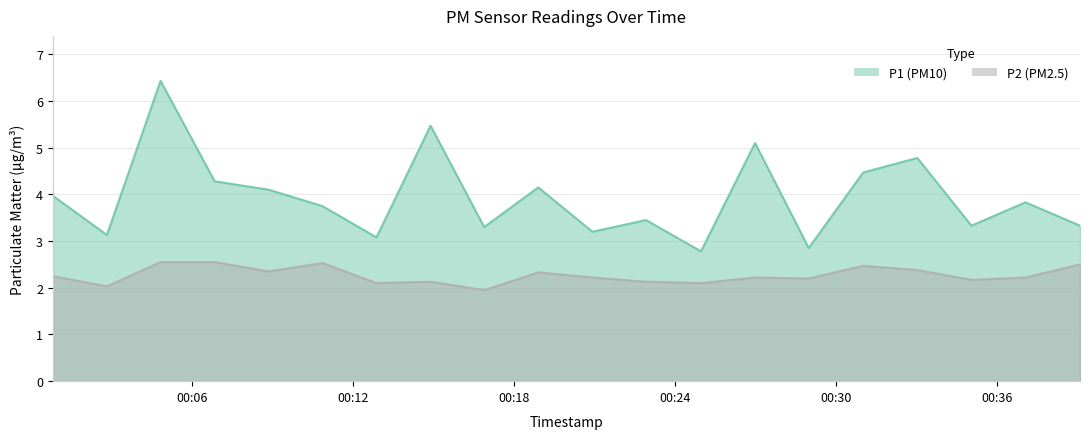

The P2 series shows 2.2 at 2023-07-29T00:37:04. True or false?

True